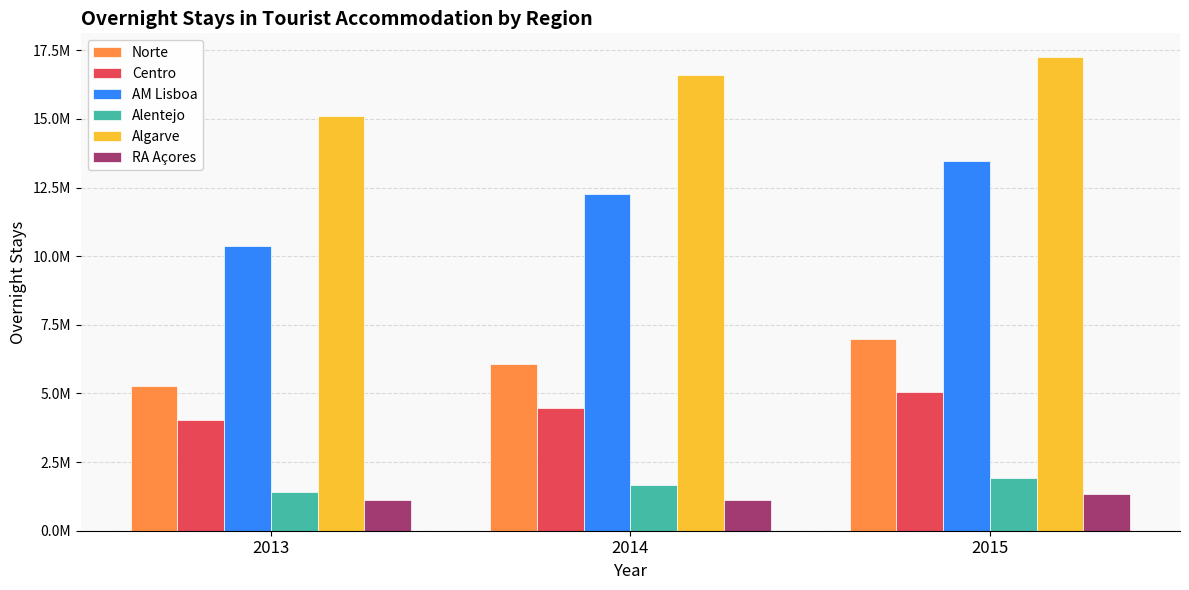

Reading left to right, transcribe all the data shown in this chart.

Norte: 5276051	6061742	7001899
Centro: 4022416	4486949	5058446
AM Lisboa: 10386705	12279422	13468659
Alentejo: 1416155	1664296	1924308
Algarve: 15112725	16591548	17256396
RA Açores: 1103526	1120543	1334442